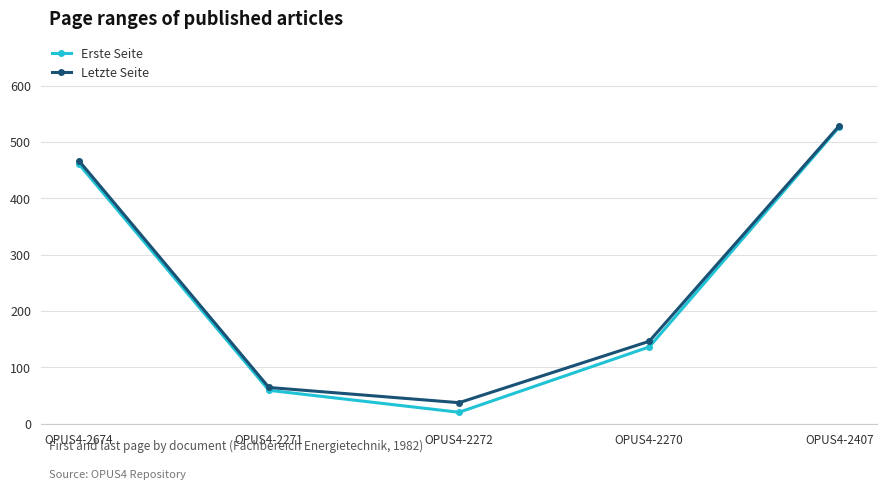

List the labels in order of Erste Seite value, largest first.

OPUS4-2407, OPUS4-2674, OPUS4-2270, OPUS4-2271, OPUS4-2272